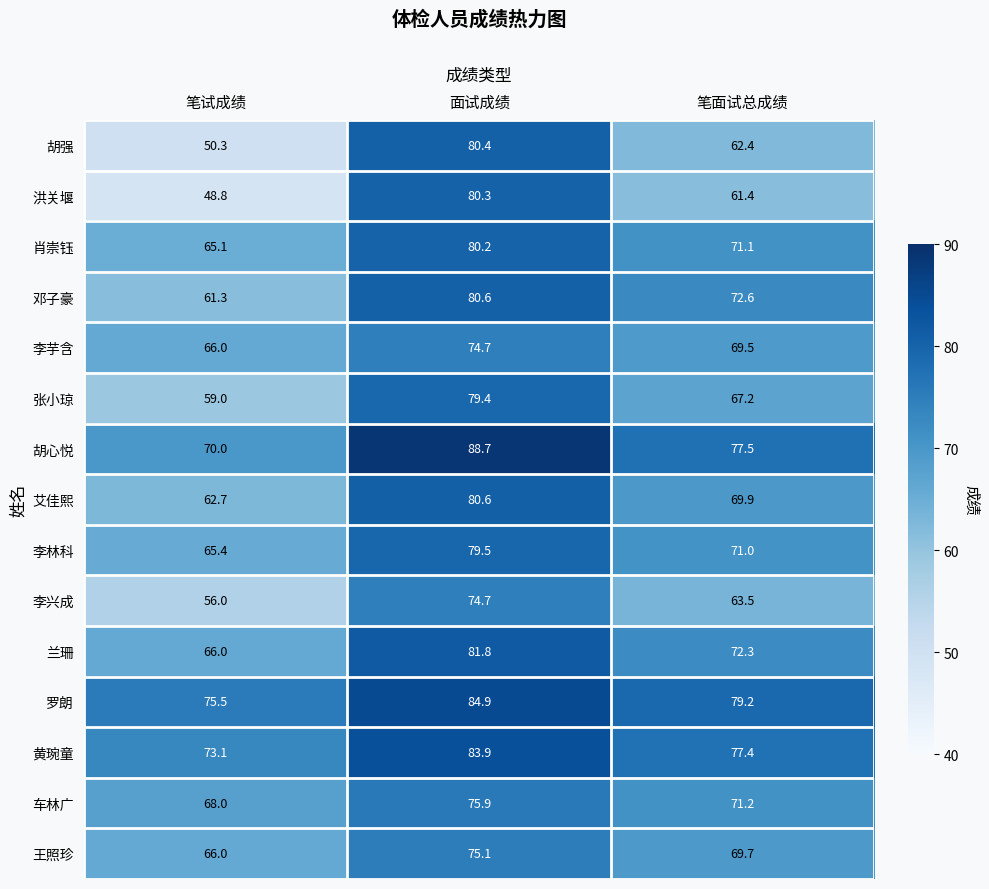

The 罗朗 series shows 35.8 at 面试成绩. True or false?

False